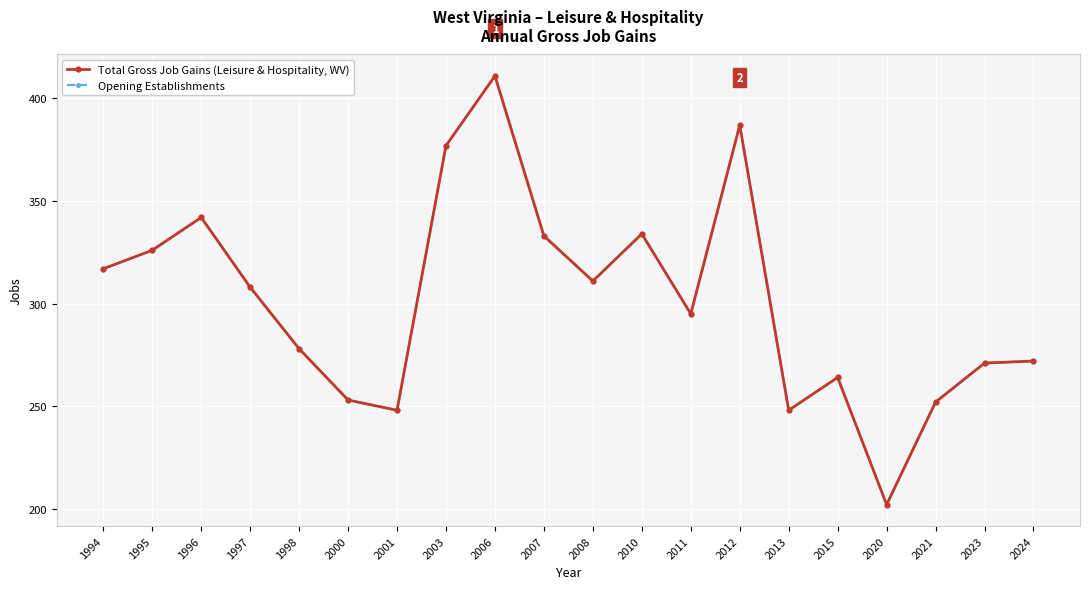

Rank the series at 1994 from lowest to highest value.

Total Gross Job Gains (Leisure & Hospitality, WV), Opening Establishments